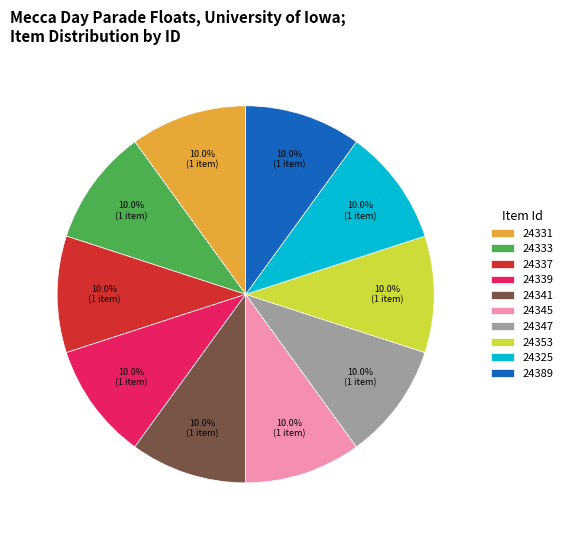

Does 24337 account for over 50% of the chart?

No